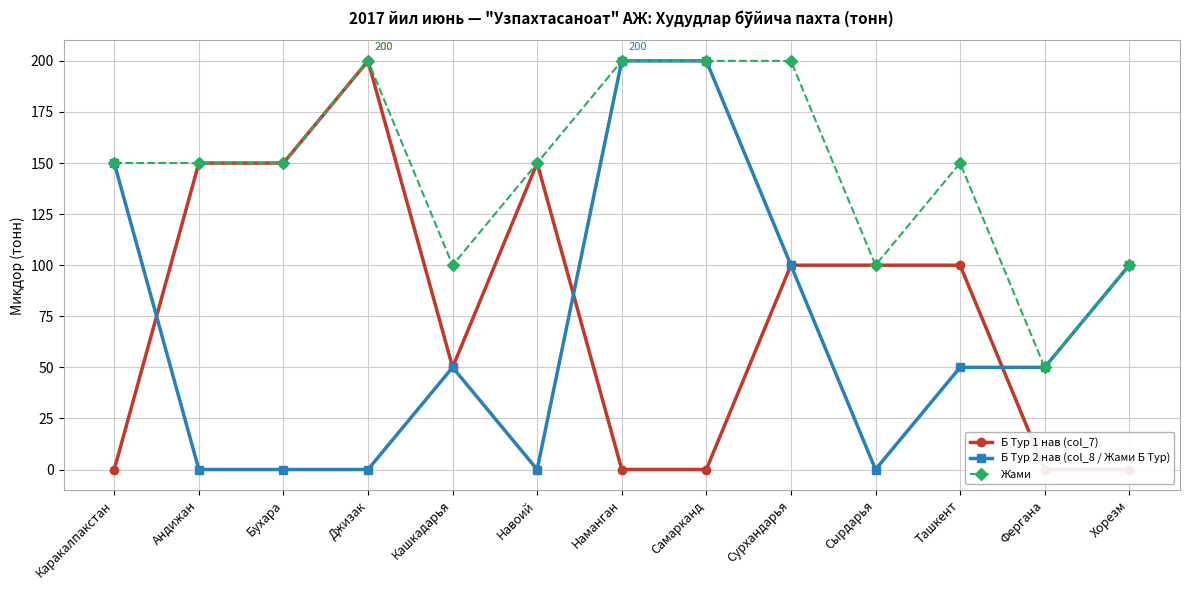

Reading left to right, transcribe all the data shown in this chart.

Б Тур 1 нав (col_7): 0	150	150	200	50	150	0	0	100	100	100	0	0
Б Тур 2 нав (col_8 / Жами Б Тур): 150	0	0	0	50	0	200	200	100	0	50	50	100
Жами: 150	150	150	200	100	150	200	200	200	100	150	50	100